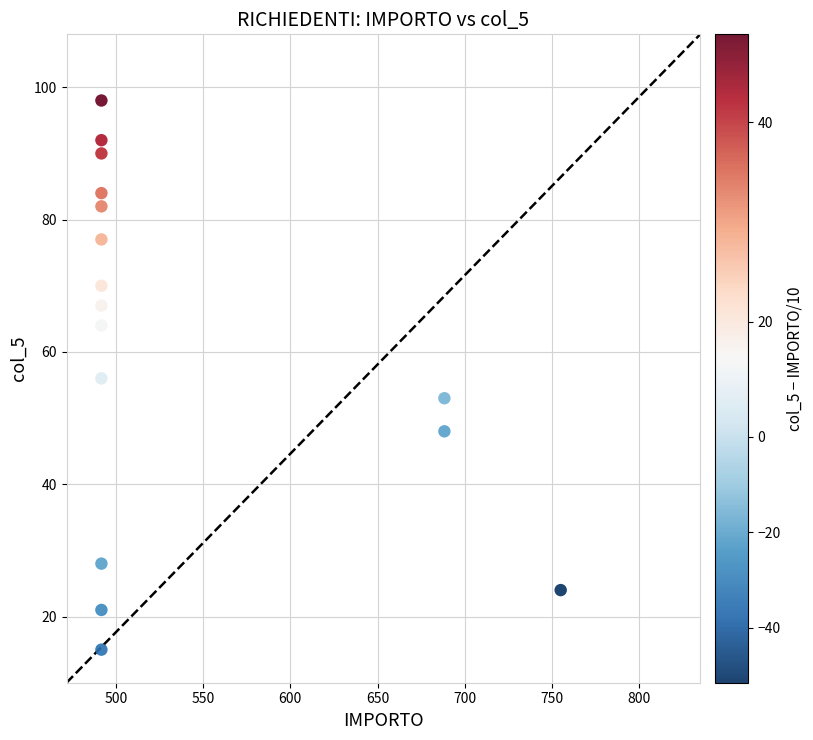

What is the range of Y values (max minus min)?

83